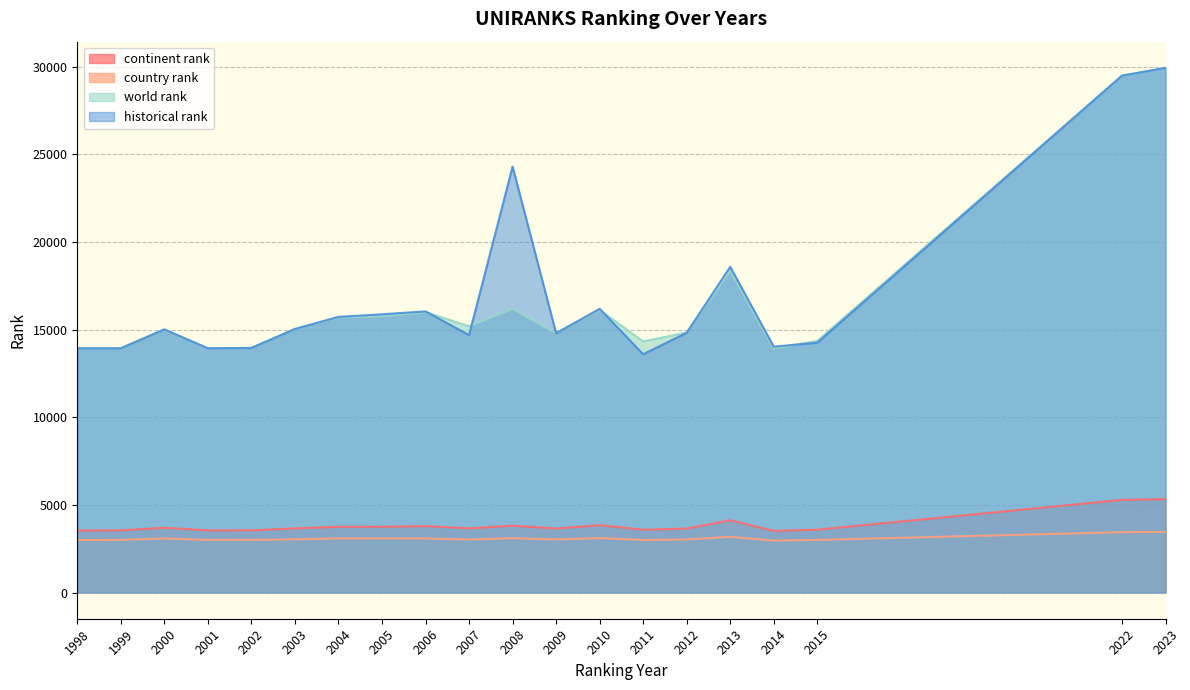

What is the average value of the country rank series?

3084